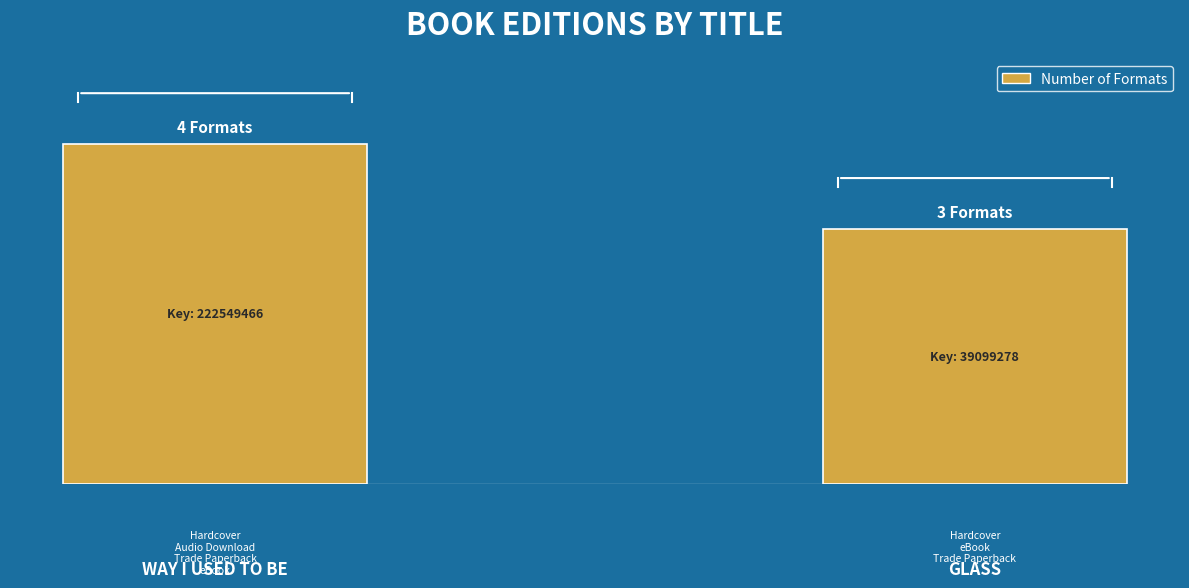

Where is the data nearest to the value 3?

GLASS